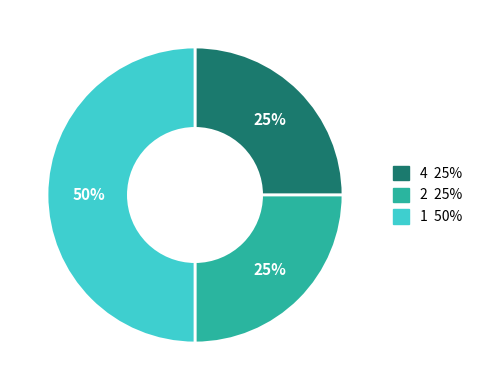

Combined, do 4 25% and 1 50% account for over 50%?

Yes